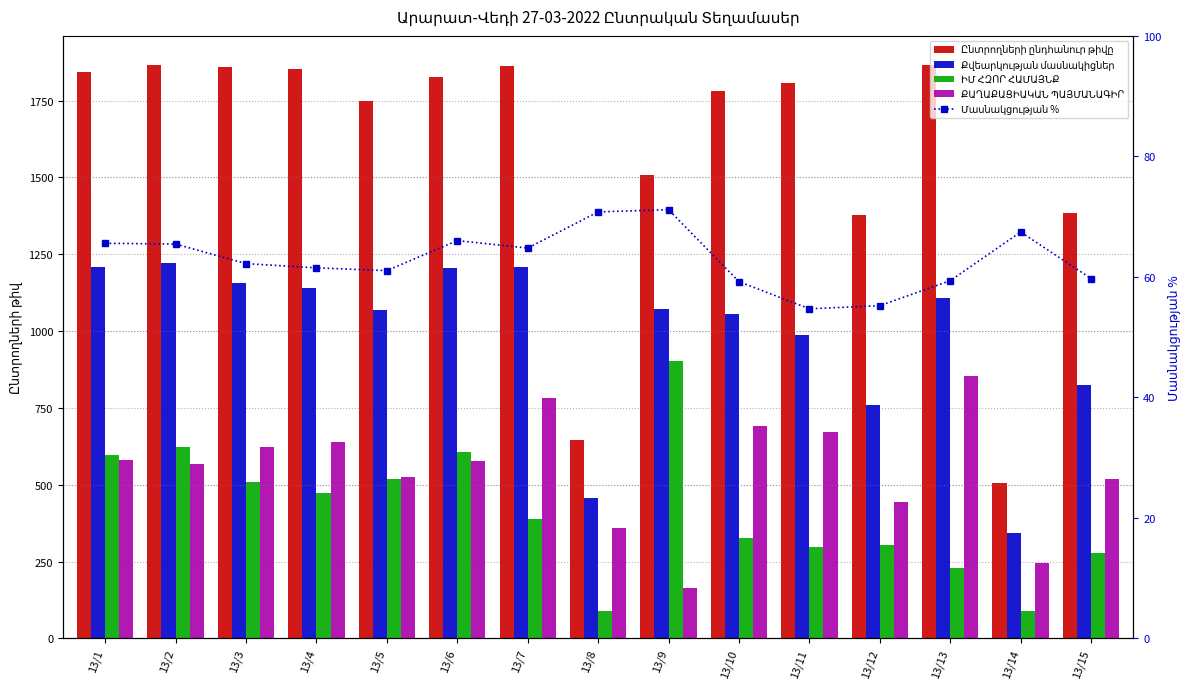

What is the maximum value shown in the chart?

1867.0